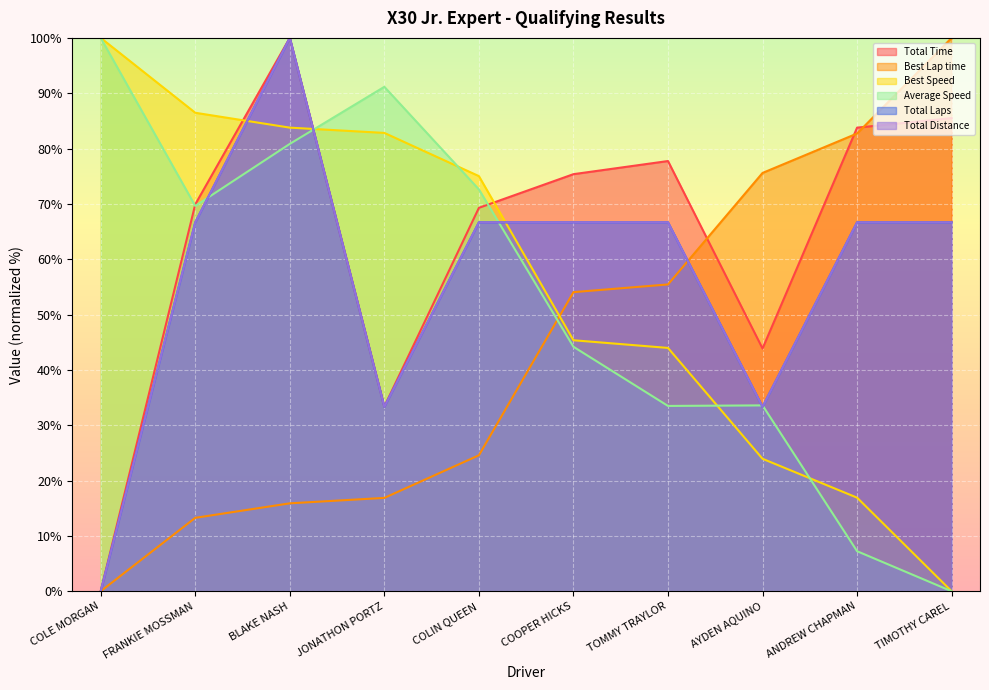

Which series changed the most between FRANKIE MOSSMAN and BLAKE NASH?

Total Laps